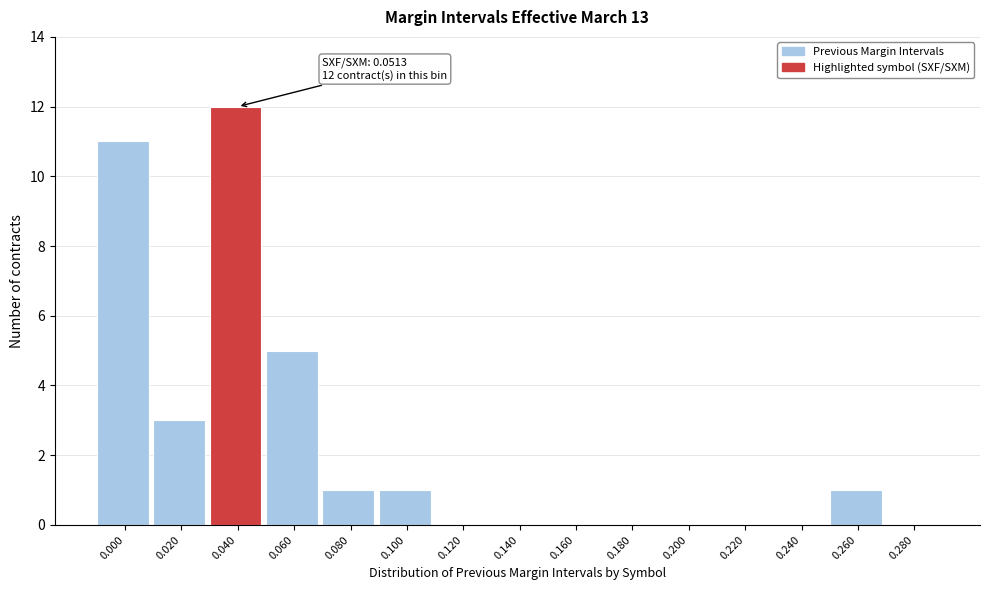

Reading left to right, list all the values displayed in this chart.

0.000=11	0.020=3	0.040=12	0.060=5	0.080=1	0.100=1	0.120=0	0.140=0	0.160=0	0.180=0	0.200=0	0.220=0	0.240=0	0.260=1	0.280=0